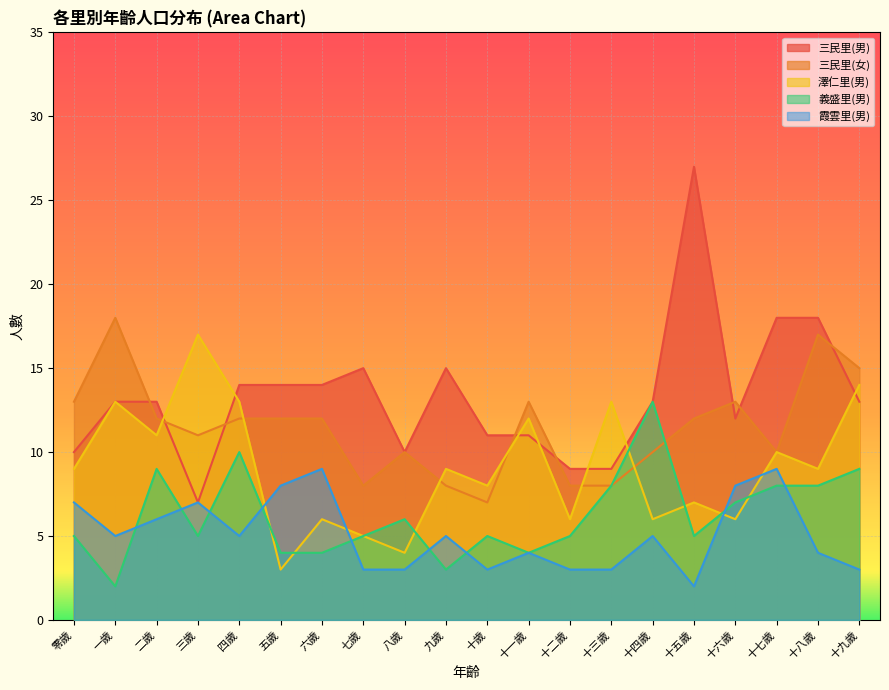

List the series in order of their peak value, highest first.

三民里(男), 三民里(女), 澤仁里(男), 義盛里(男), 霞雲里(男)